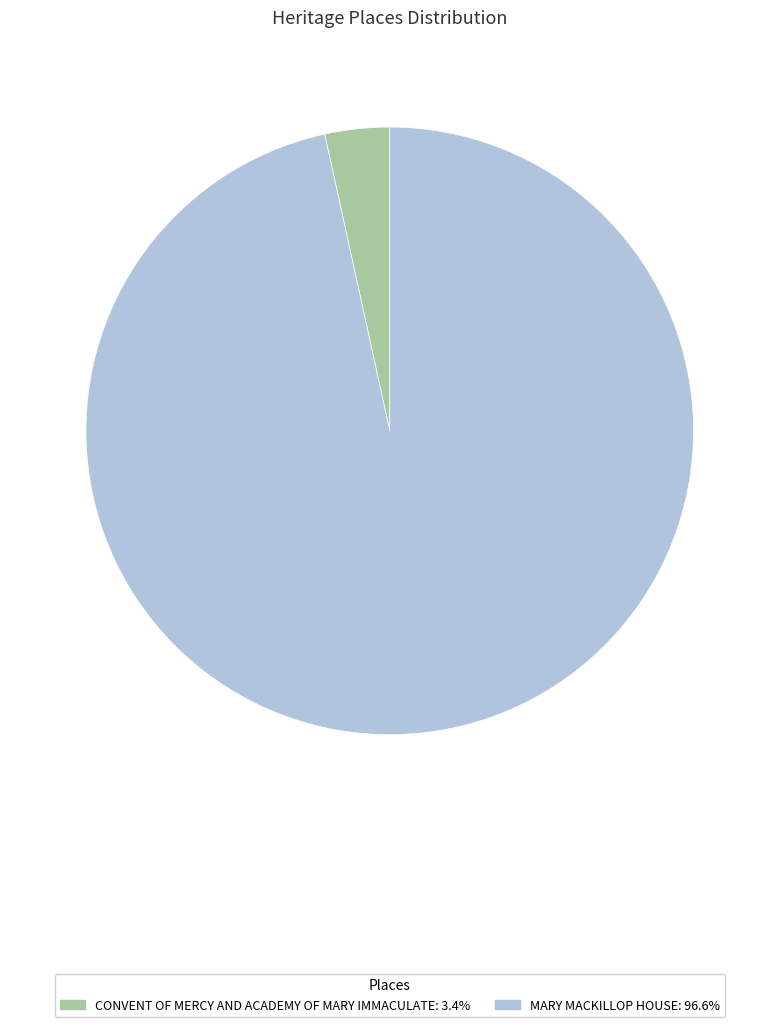

Approximately how many times larger is the value at MARY MACKILLOP HOUSE: 96.6% compared to CONVENT OF MERCY AND ACADEMY OF MARY IMMACULATE: 3.4%?

28.1